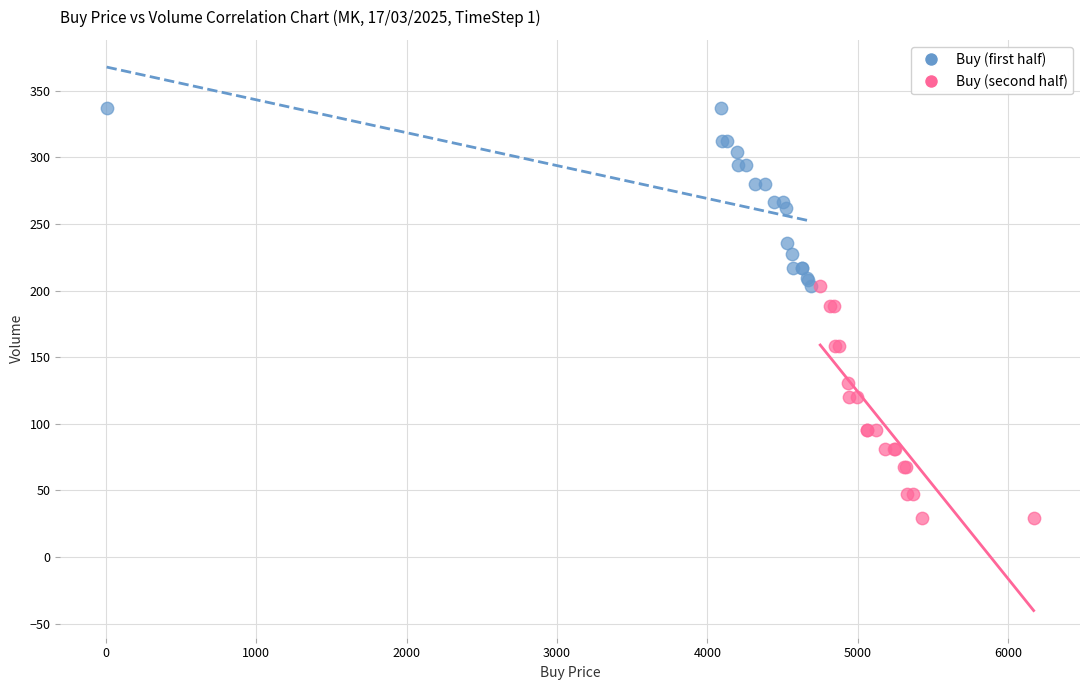

Which series reaches the maximum Y coordinate?

Buy (first half)